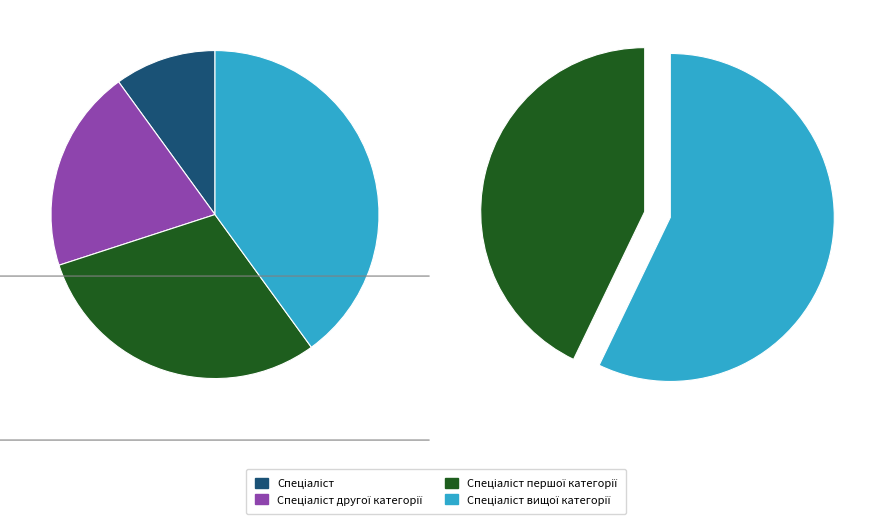

To the nearest percent, what portion does Спеціаліст represent?

10%